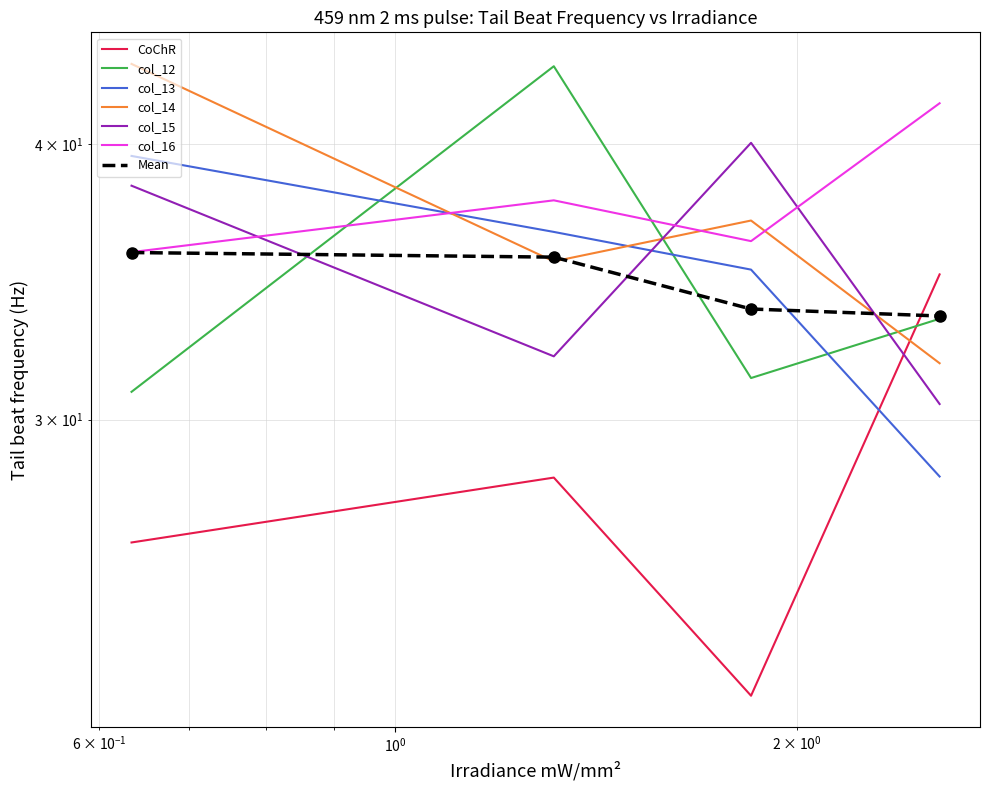

What is the average value of the col_12 series?

34.7